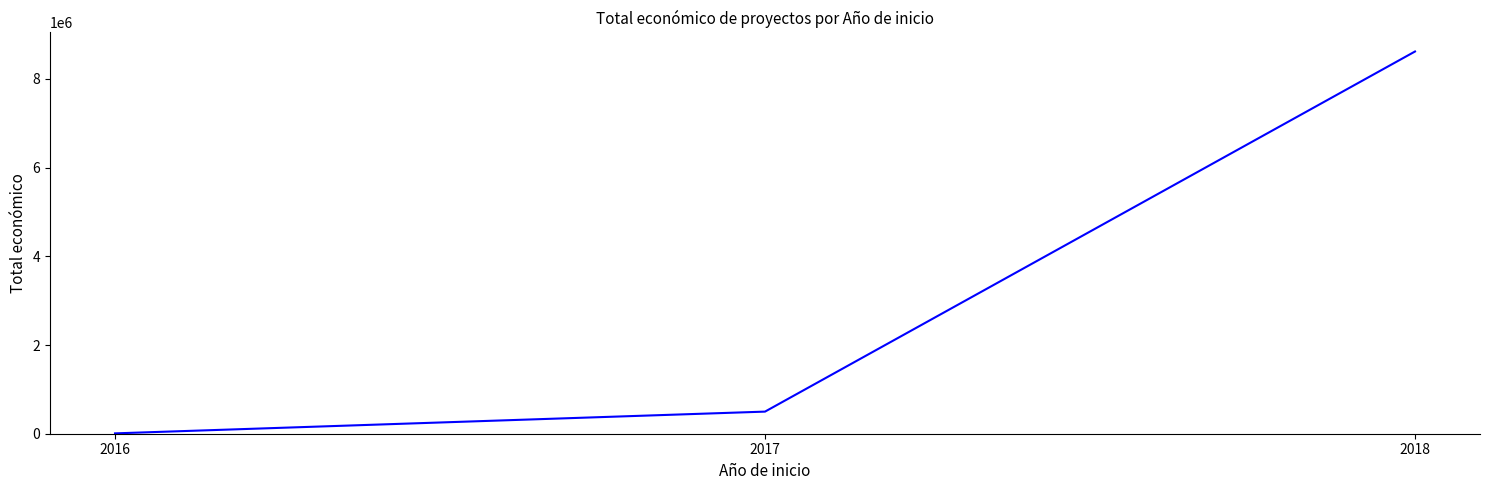

How many categories are shown in the chart?

3